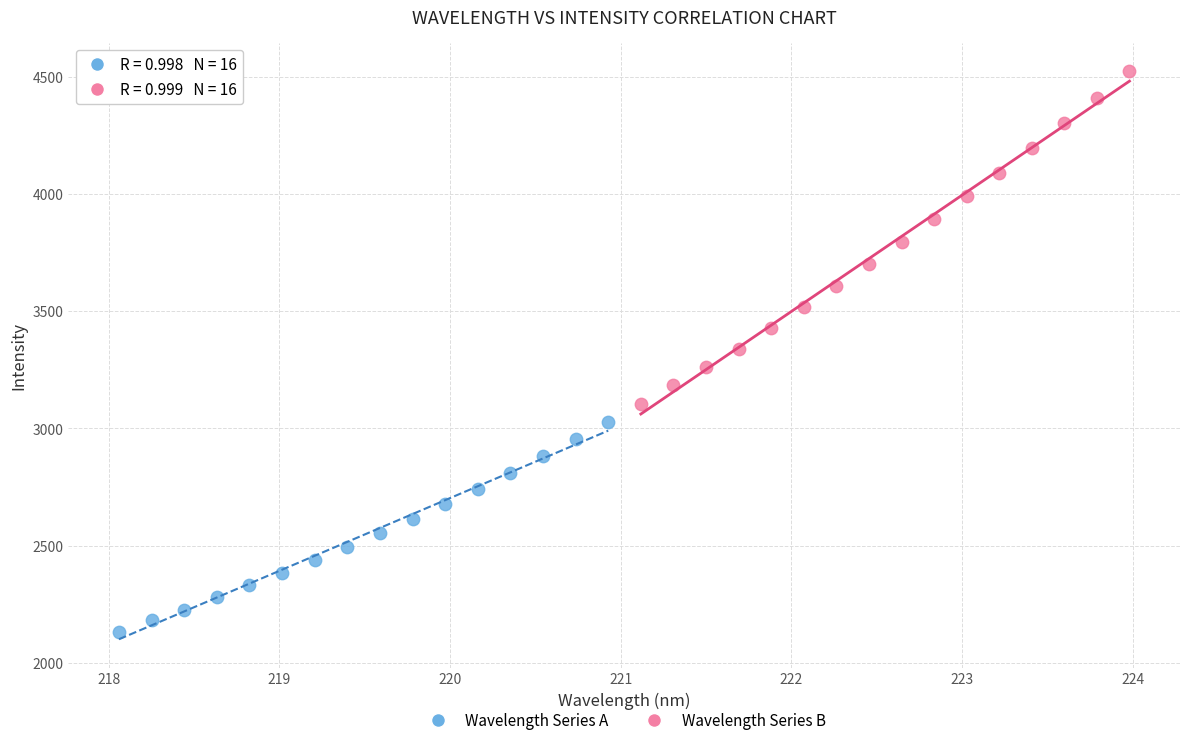

Which series contains the lowest Y value?

Wavelength Series A